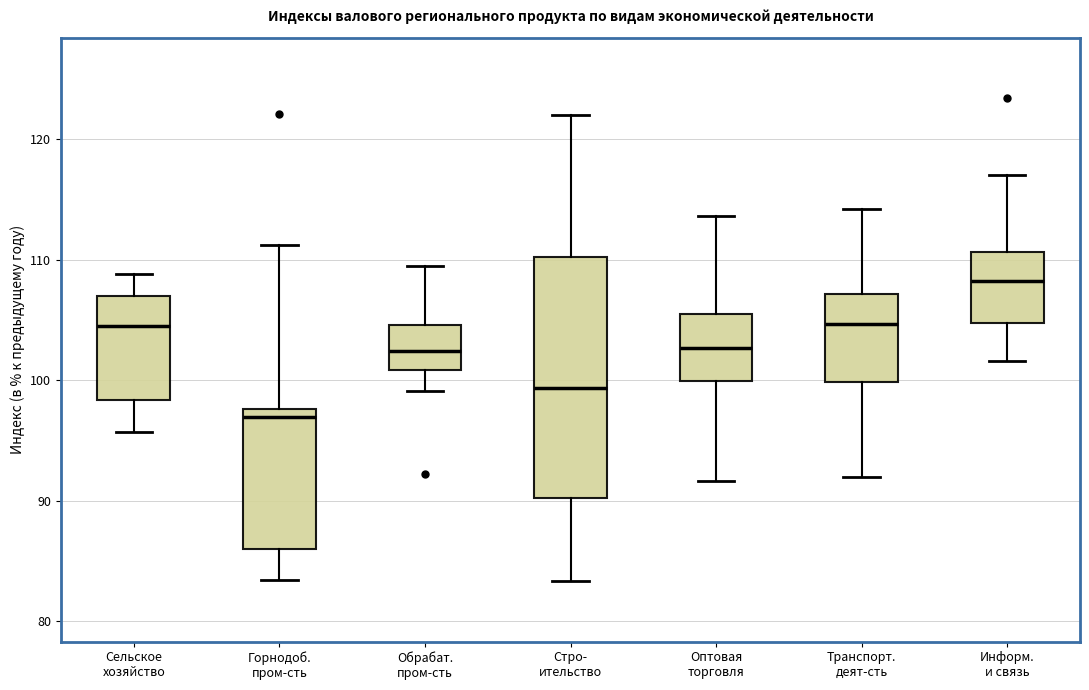

Reading left to right, read every box against the y-axis: the position of its median line, the range the box covers, and the ends of its whiskers. The values are not printed on the chart, so give them approximately, as read against the axis.

Сельское хозяйство: median 105, box 98 to 107, whiskers 96 to 109
Горнодоб. пром-сть: median 97, box 86 to 98, whiskers 83 to 111
Обрабат. пром-сть: median 102, box 101 to 105, whiskers 99 to 110
Стро- ительство: median 99, box 90 to 110, whiskers 83 to 122
Оптовая торговля: median 103, box 100 to 105, whiskers 92 to 114
Транспорт. деят-сть: median 105, box 100 to 107, whiskers 92 to 114
Информ. и связь: median 108, box 105 to 111, whiskers 102 to 117